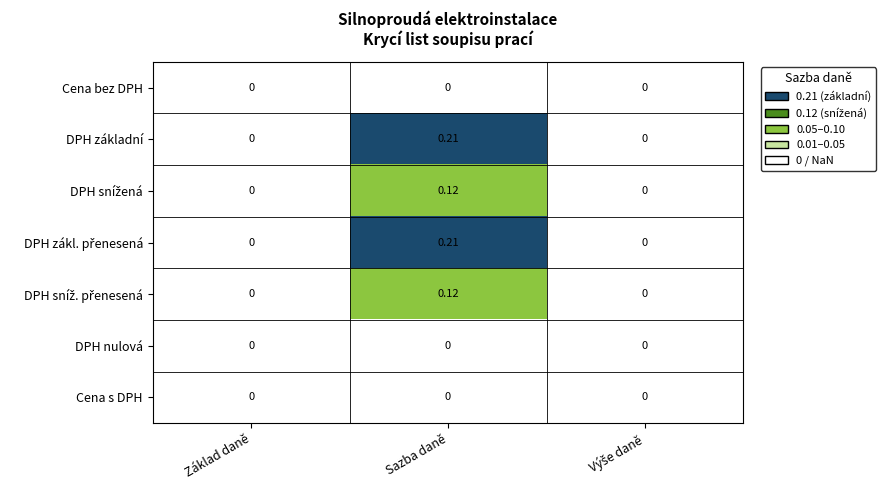

At which category is the sum across all series the highest?

Sazba daně